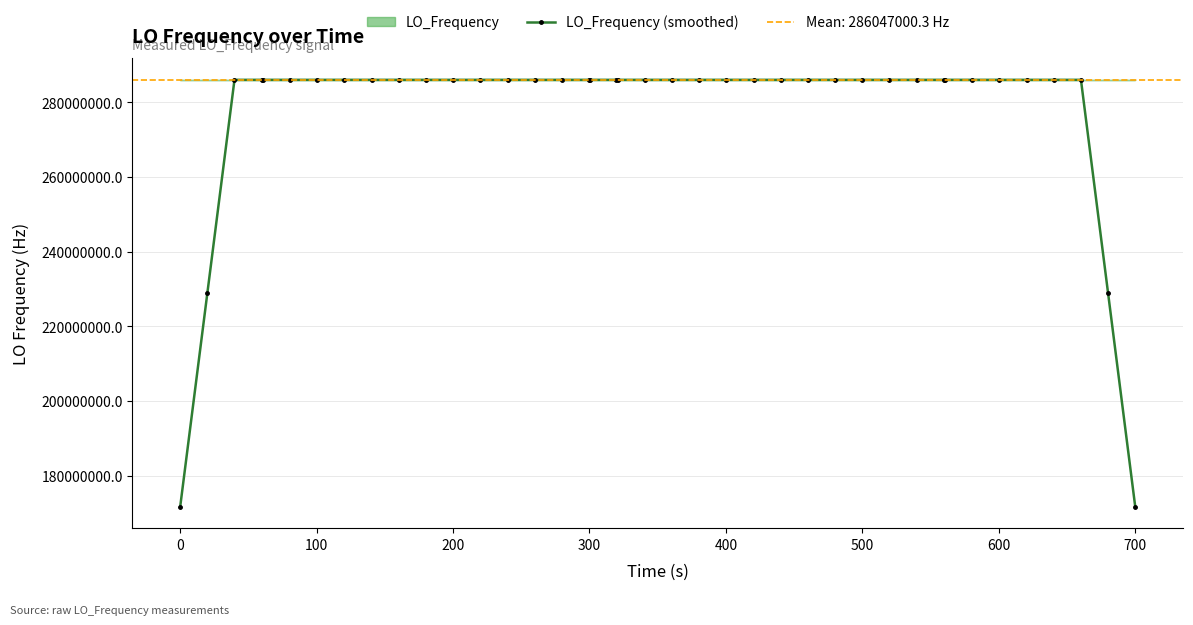

What is the maximum value for LO_Frequency (smoothed)?

286047001.9